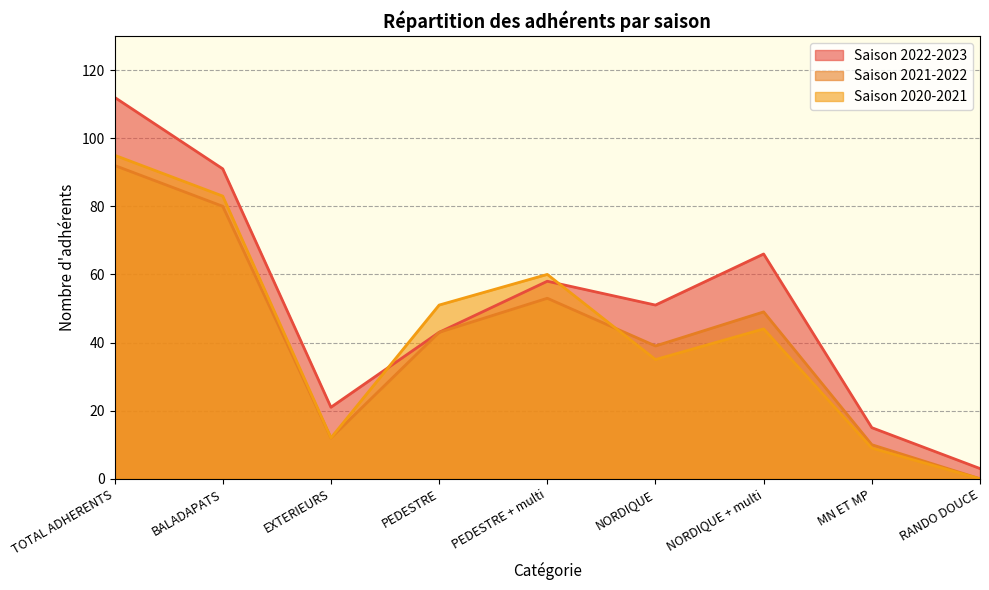

Reading right to left, what are all the values shown in this chart?

Saison 2022-2023: RANDO DOUCE=3	MN ET MP=15	NORDIQUE + multi=66	NORDIQUE=51	PEDESTRE + multi=58	PEDESTRE=43	EXTERIEURS=21	BALADAPATS=91	TOTAL ADHERENTS=112
Saison 2021-2022: RANDO DOUCE=0	MN ET MP=10	NORDIQUE + multi=49	NORDIQUE=39	PEDESTRE + multi=53	PEDESTRE=43	EXTERIEURS=12	BALADAPATS=80	TOTAL ADHERENTS=92
Saison 2020-2021: RANDO DOUCE=0	MN ET MP=9	NORDIQUE + multi=44	NORDIQUE=35	PEDESTRE + multi=60	PEDESTRE=51	EXTERIEURS=12	BALADAPATS=83	TOTAL ADHERENTS=95